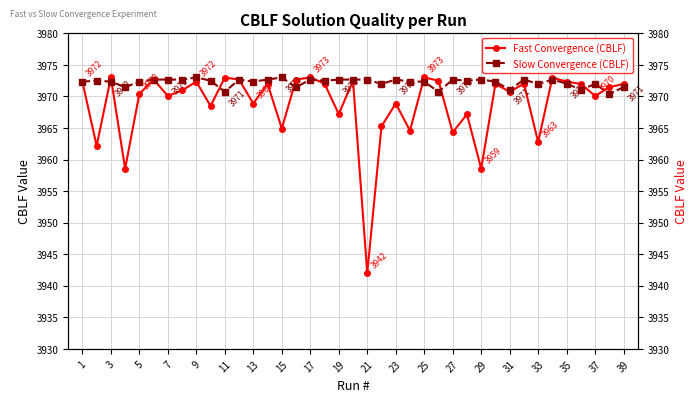

List the series in order of their overall mean, highest first.

Slow Convergence (CBLF), Fast Convergence (CBLF)